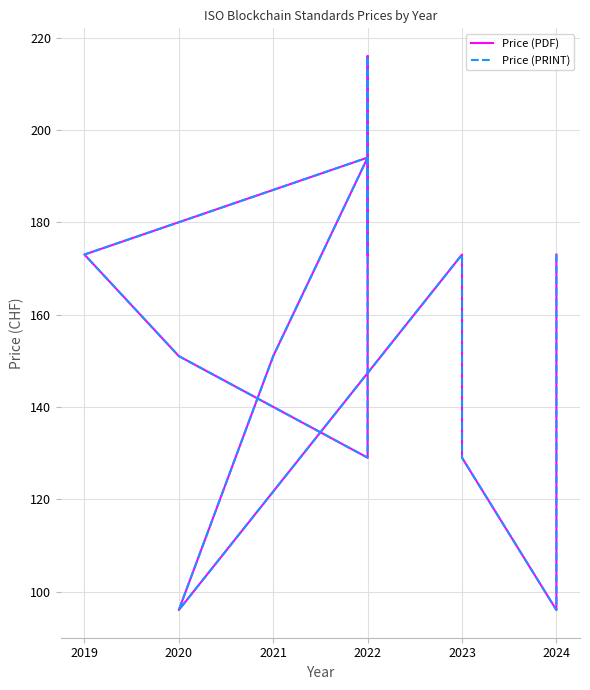

True or false: Price (PDF) and Price (PRINT) intersect in this chart.

False